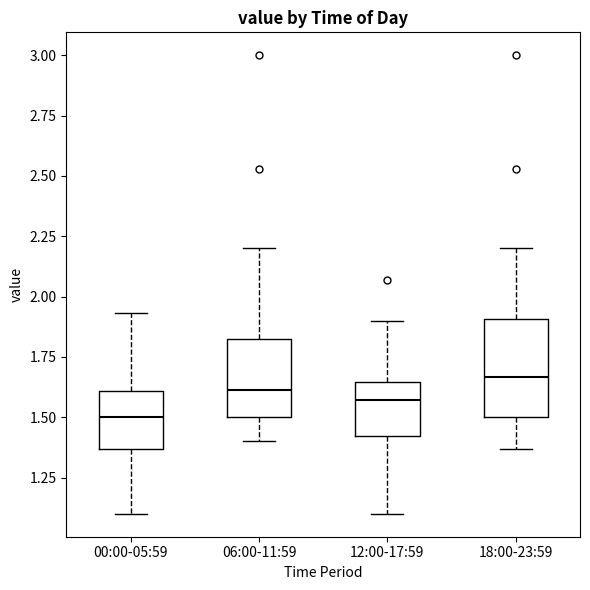

Which box's median line is the highest?

18:00-23:59